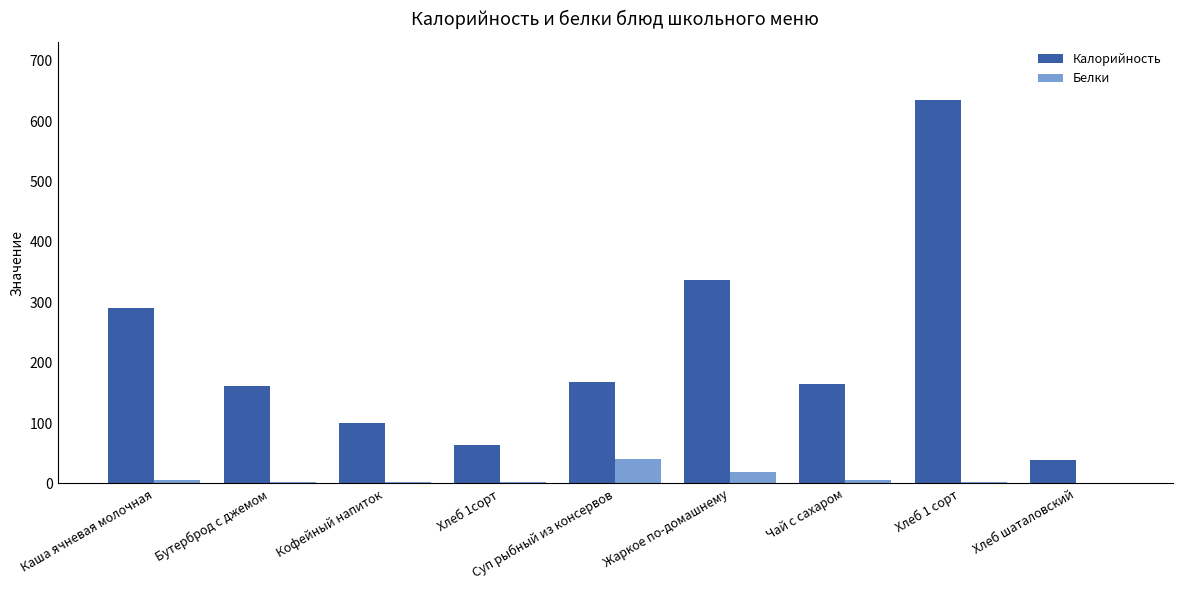

What is the total value across all series at Суп рыбный из консервов?

210.0